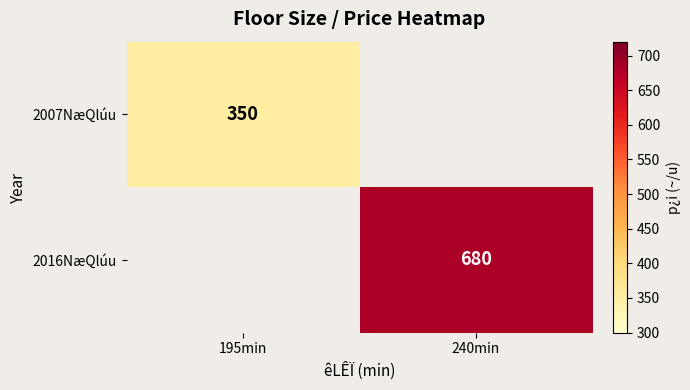

What is the greatest value displayed?

680.0